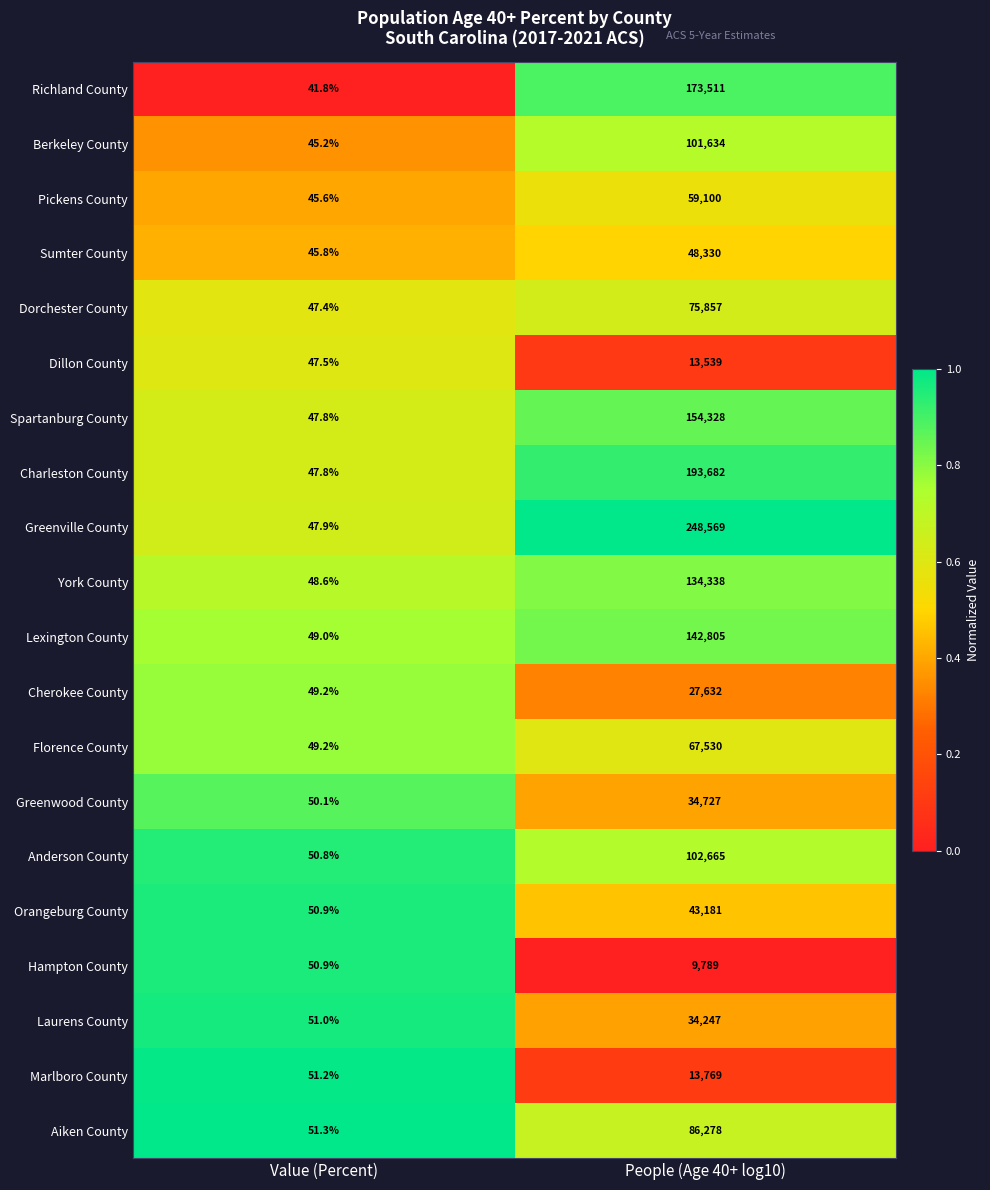

What is the approximate value of Richland County at People (Age 40+ log10)?

173511.0